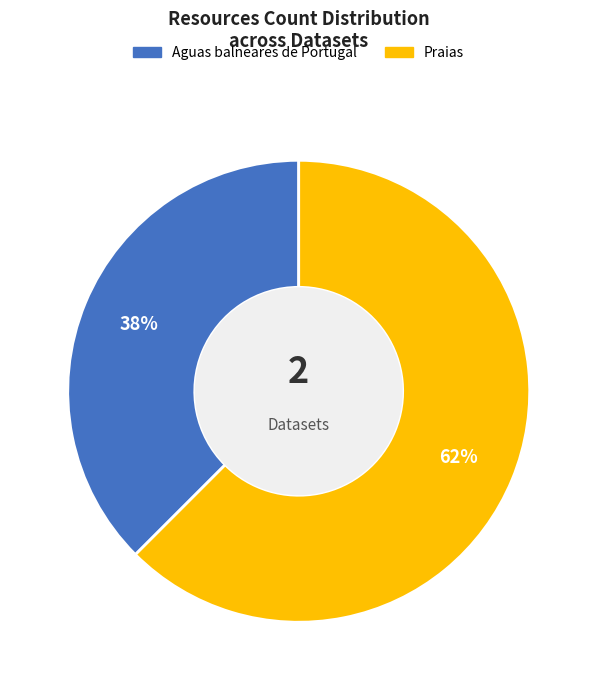

Is the sum of Praias and Aguas balneares de Portugal greater than half?

Yes